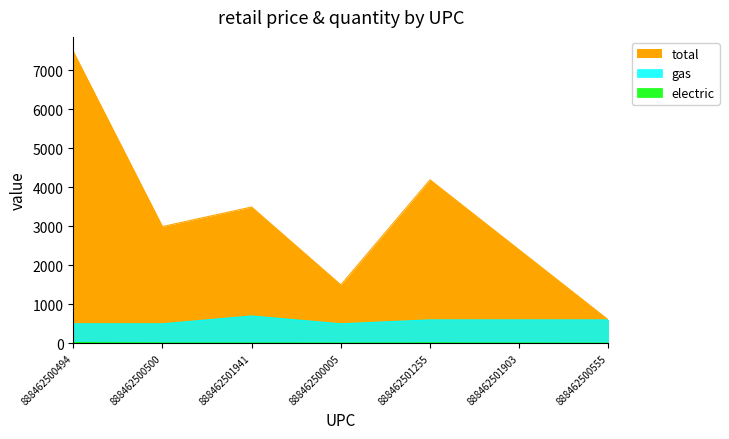

True or false: electric and total intersect in this chart.

False